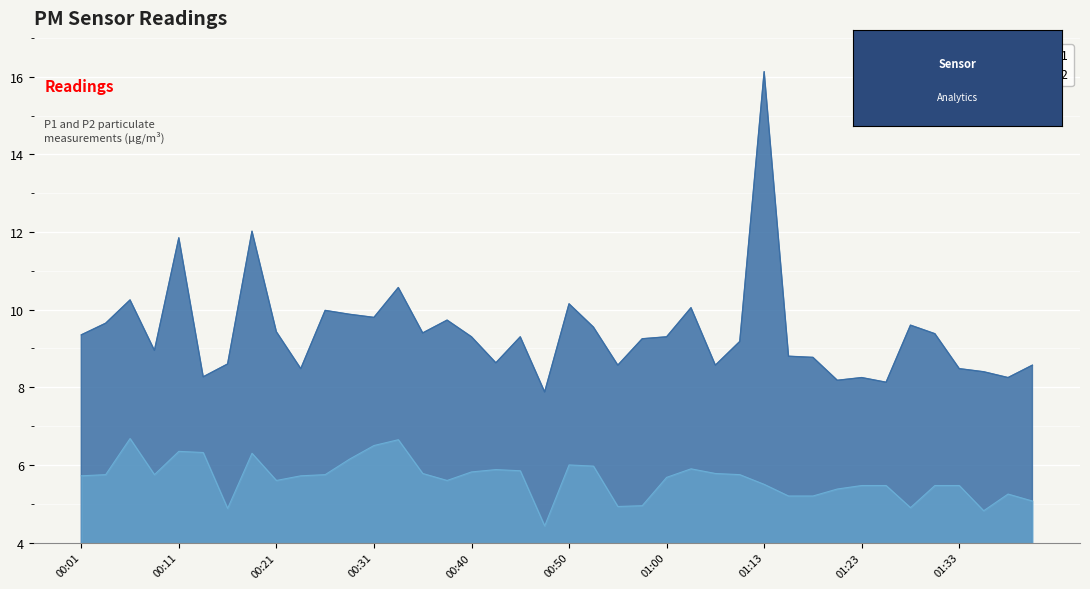

What is the label of the 1st point from the right?

01:41